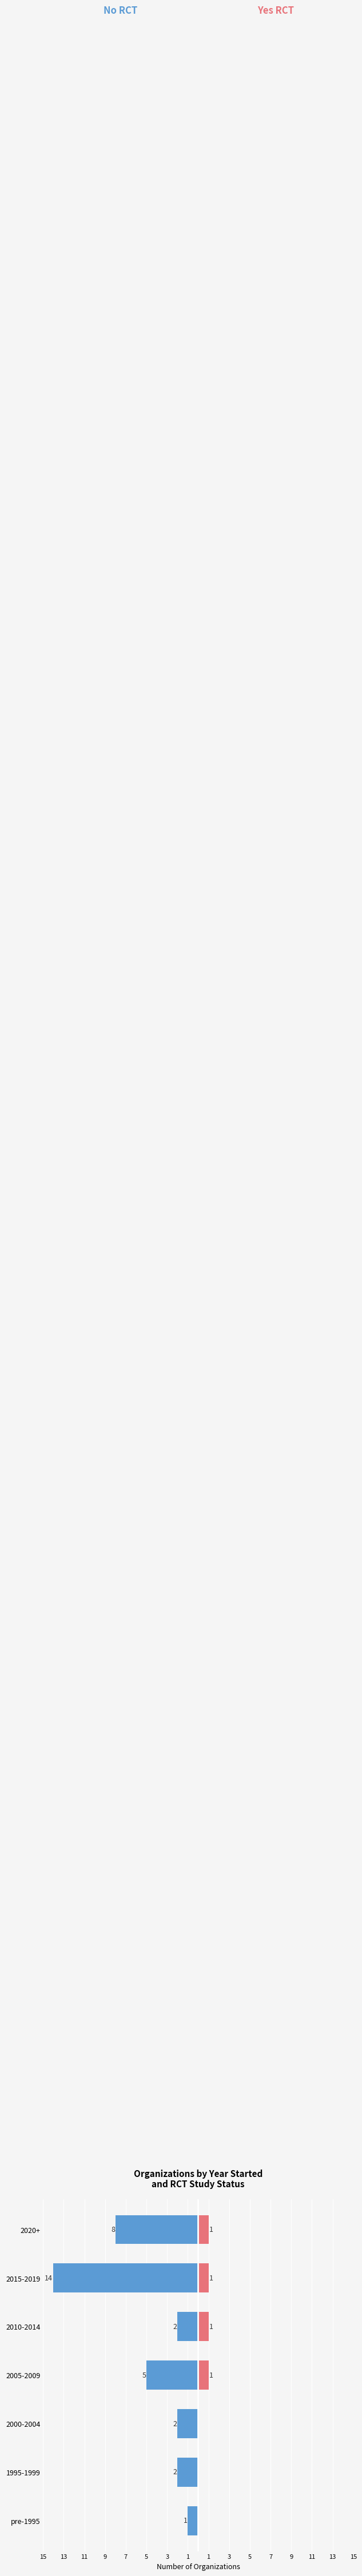

At 1995-1999, list the series in order from largest to smallest.

Yes RCT, No RCT